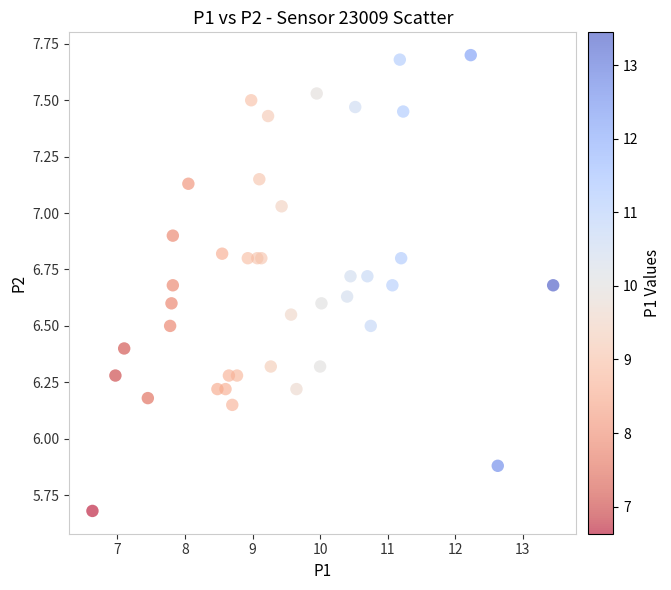

What Y value in the scatter plot is closest to 6?

5.9